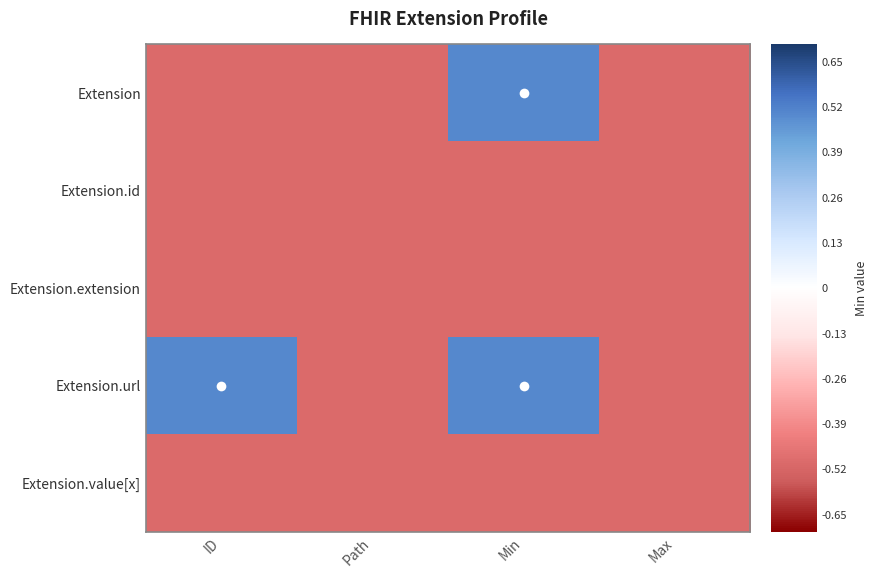

Reading left to right, transcribe all the data shown in this chart.

Extension: ID=-0.5	Path=-0.5	Min=0.5	Max=-0.5
Extension.id: ID=-0.5	Path=-0.5	Min=-0.5	Max=-0.5
Extension.extension: ID=-0.5	Path=-0.5	Min=-0.5	Max=-0.5
Extension.url: ID=0.5	Path=-0.5	Min=0.5	Max=-0.5
Extension.value[x]: ID=-0.5	Path=-0.5	Min=-0.5	Max=-0.5